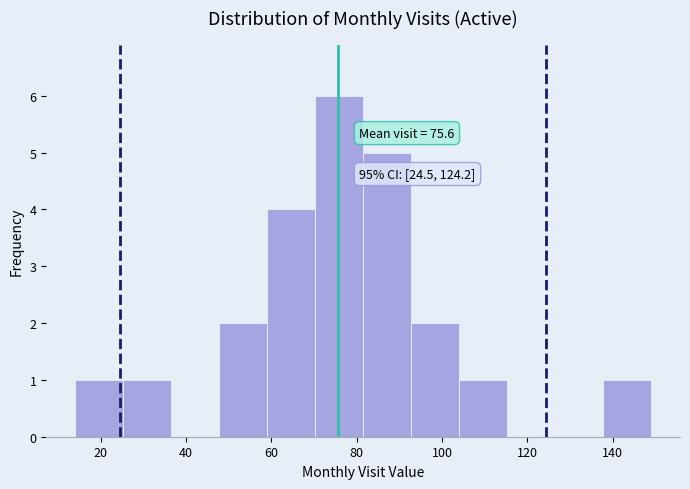

Which range on the x-axis has the tallest bar?

70 to 82